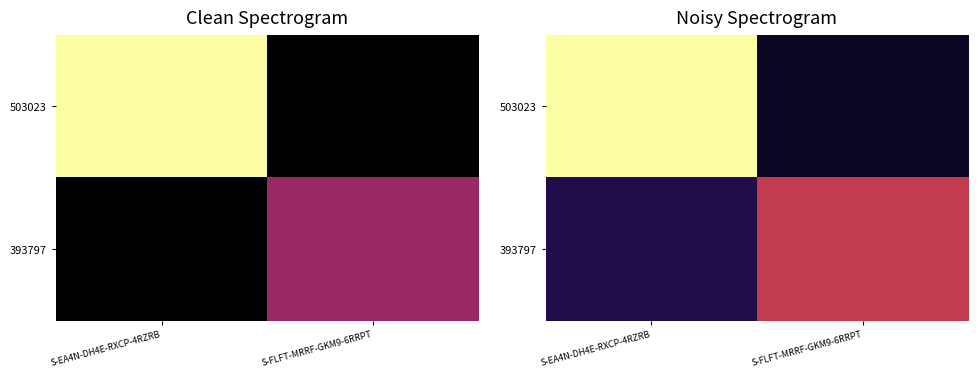

Which category has the highest value across all series?

S-EA4N-DH4E-RXCP-4RZRB